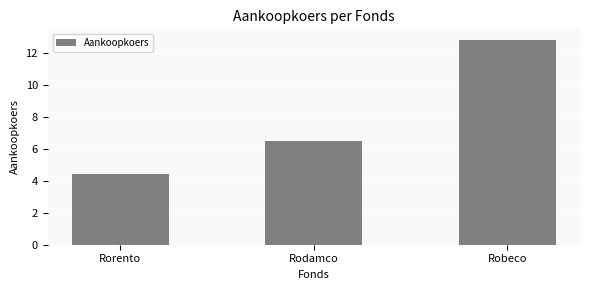

How many values are below 6?

1